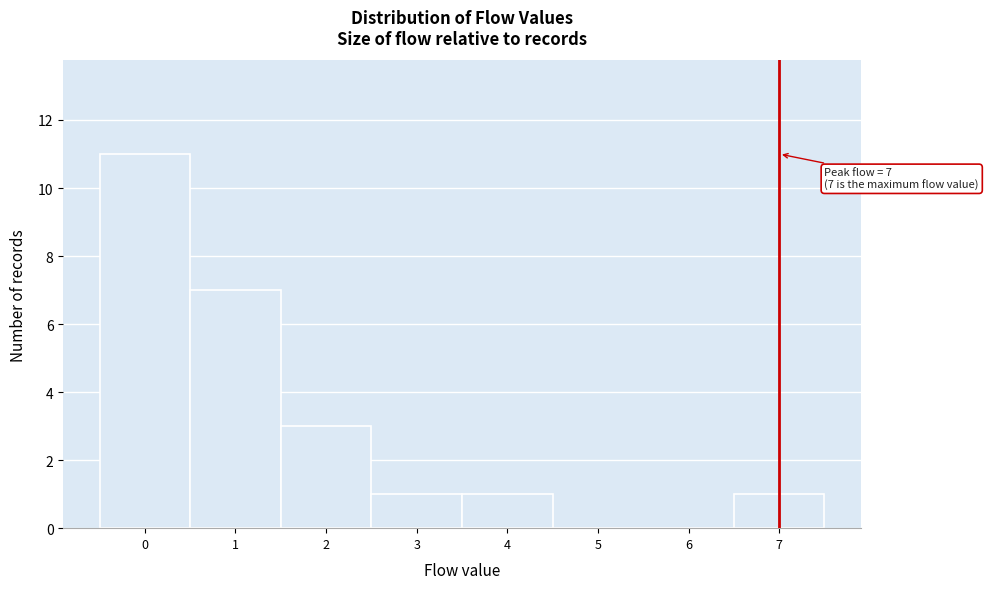

Which range on the x-axis has the tallest bar?

-0.5 to 0.5